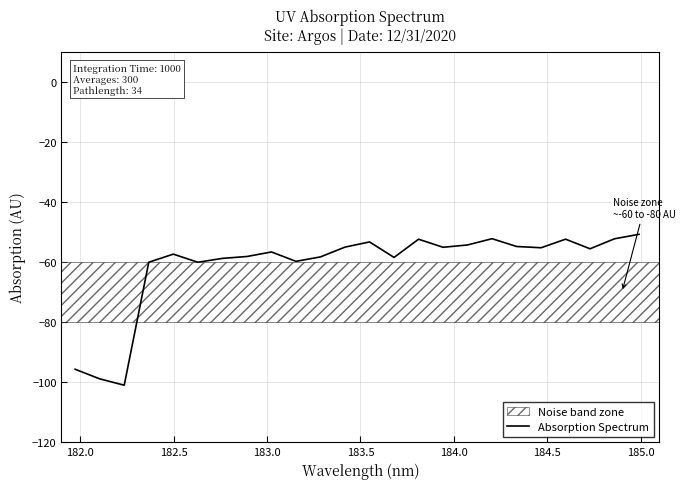

What is the smallest value displayed?

-101.0